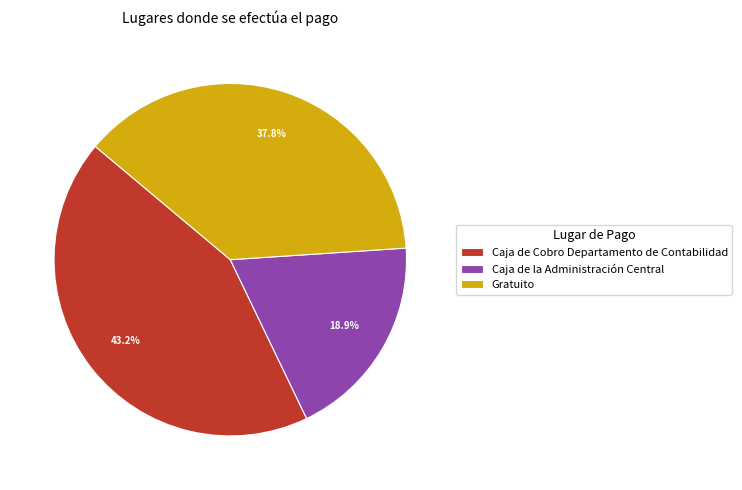

Is there any slice that represents more than half of the pie?

No